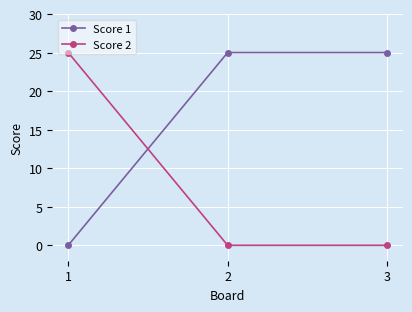

At 1, list the series in order from smallest to largest.

Score 1, Score 2